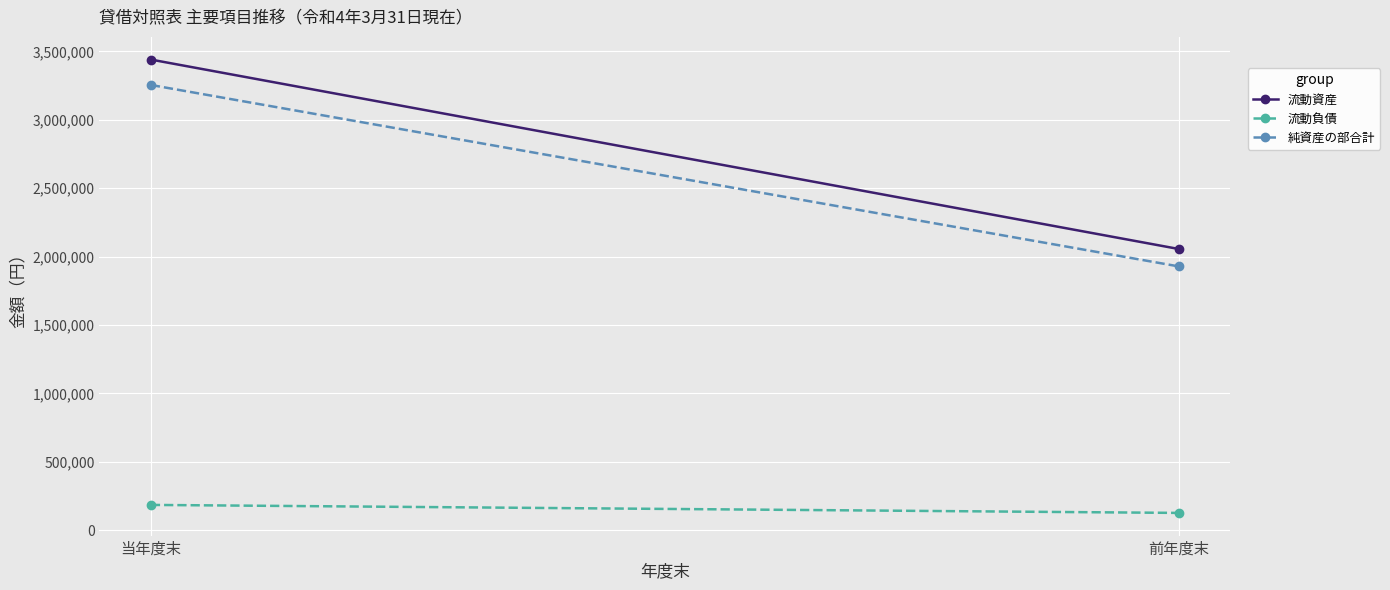

What is the sum of all 純資産の部合計 values?

5182119